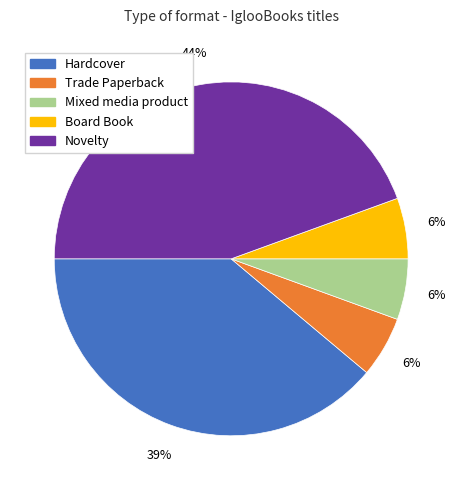

To the nearest percent, what percentage of the pie is Hardcover?

39%